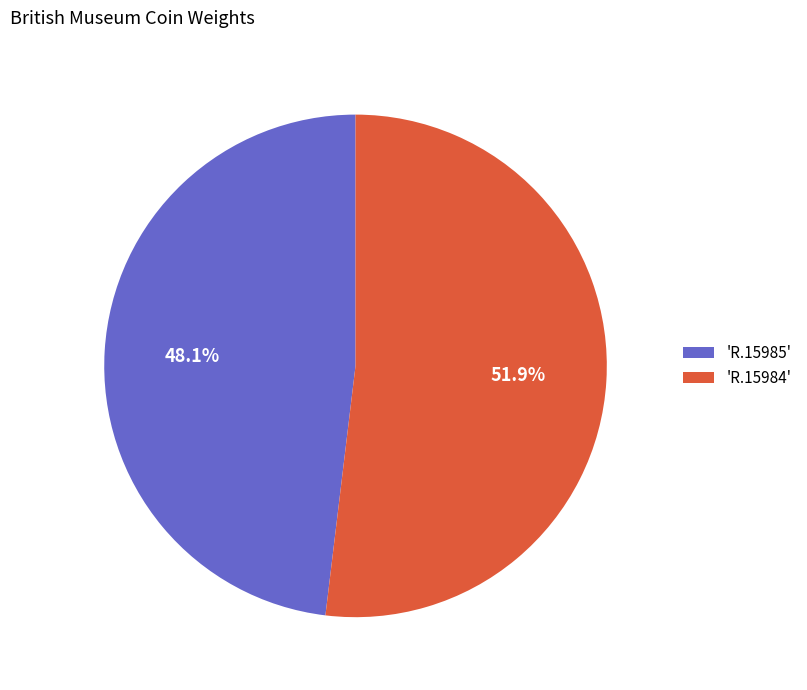

Rank the categories by value from lowest to highest.

'R.15985', 'R.15984'